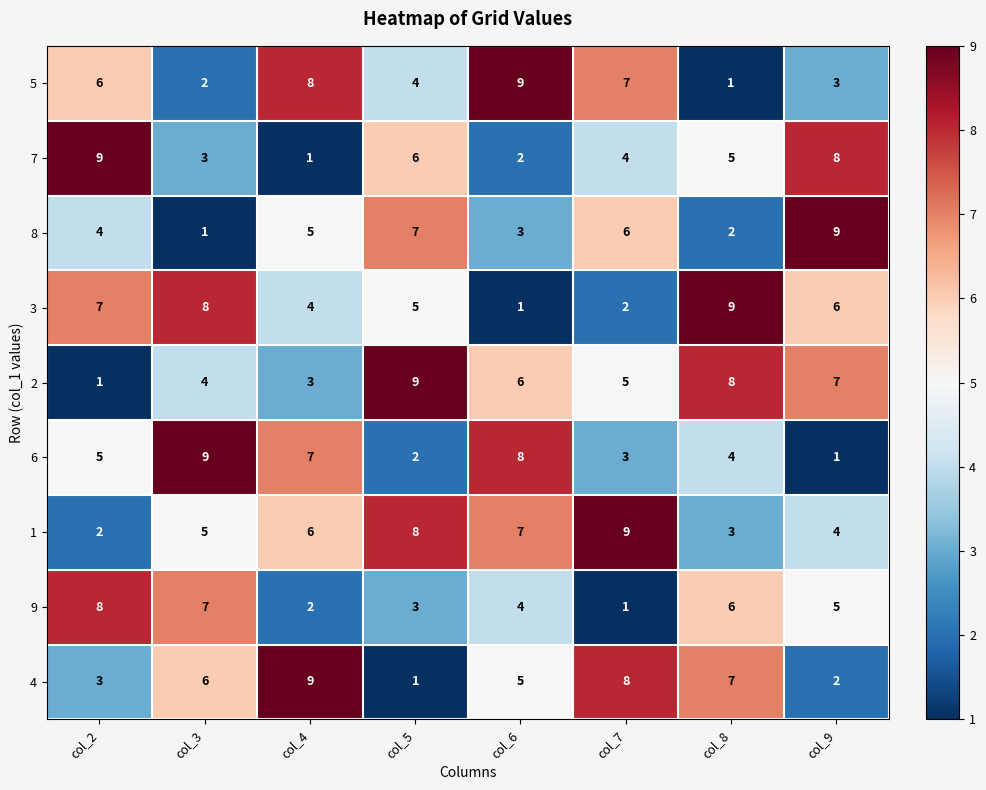

What is the spread (max minus min) of values at col_8?

8